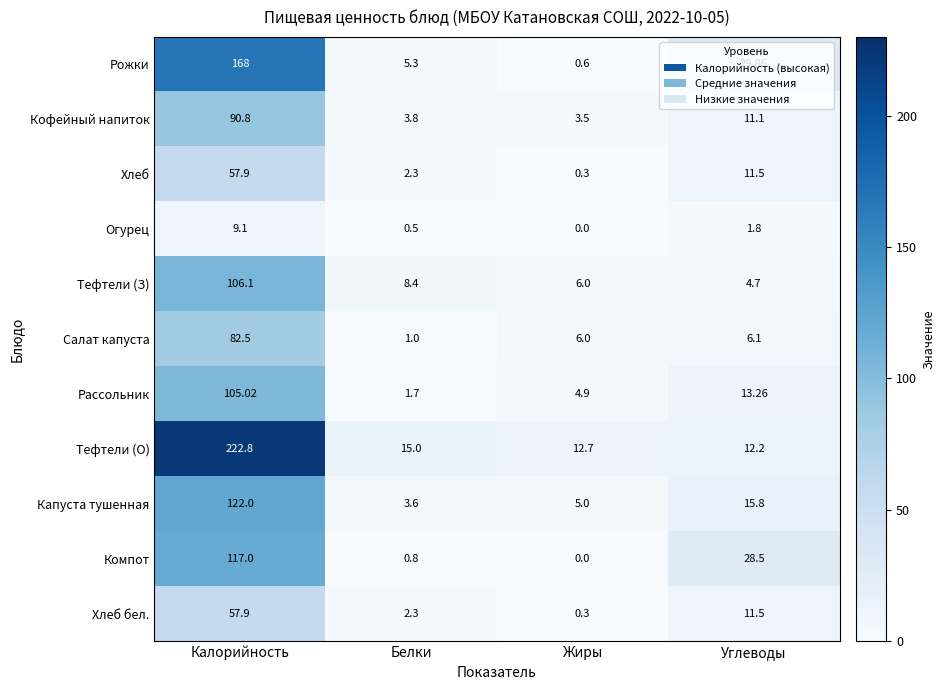

At how many categories does at least one series exceed 152?

1